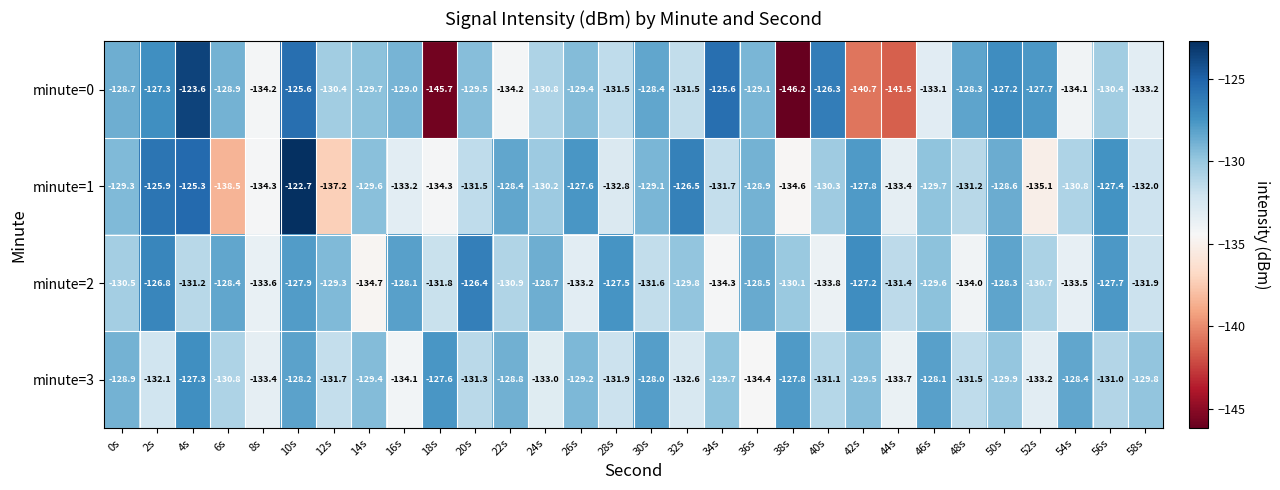

True or false: minute=3 has a value of -129.8 at 58s.

True